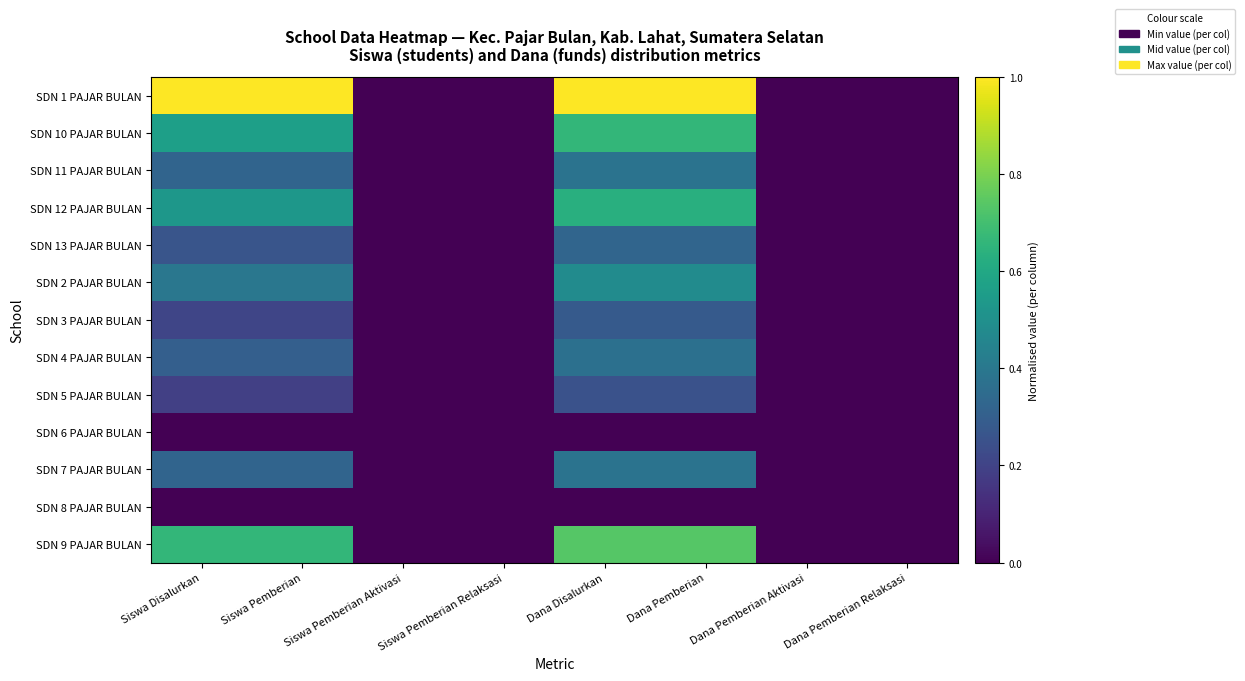

At how many categories does at least one series exceed 0?

4